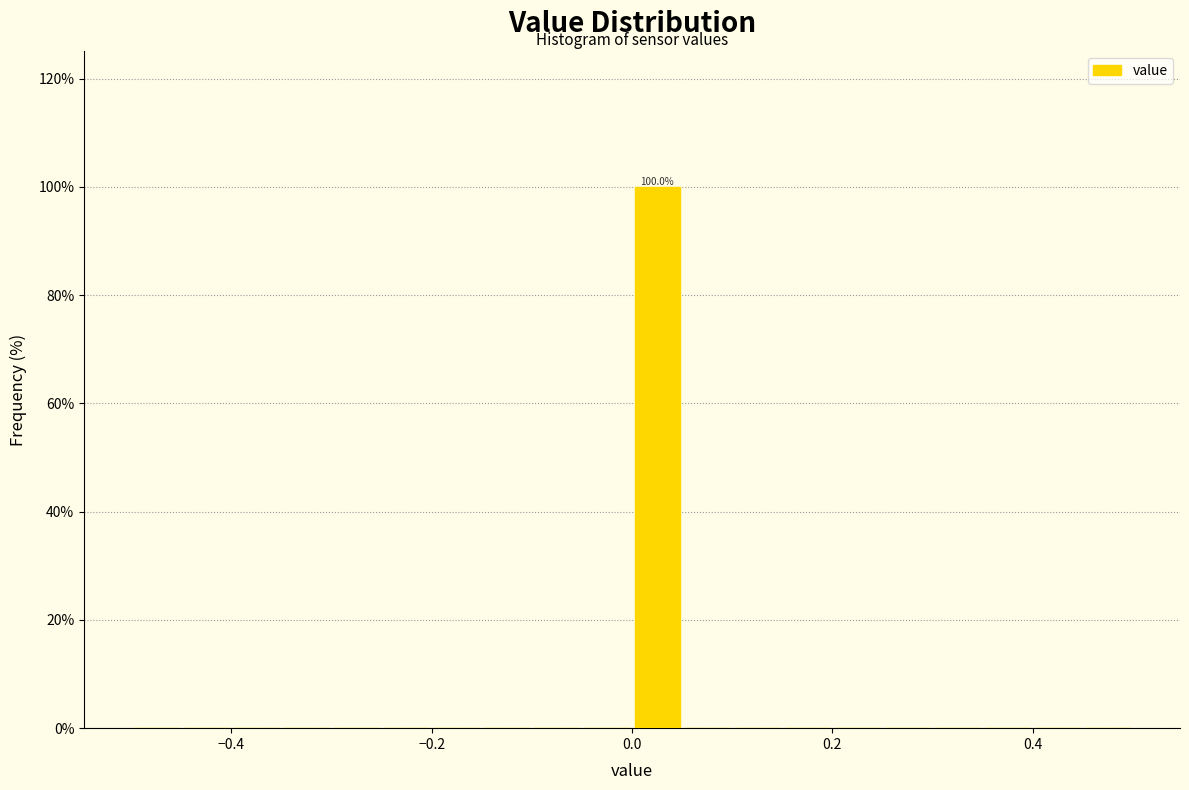

Read against the x-axis, roughly where is the centre of the tallest bar?

0.02